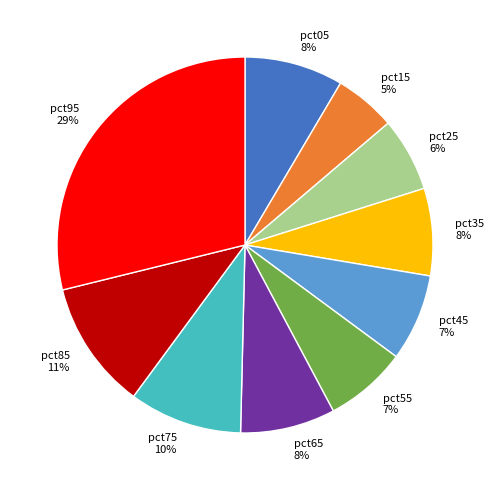

To the nearest percent, what is the difference between the largest and smallest slice percentages?

24%